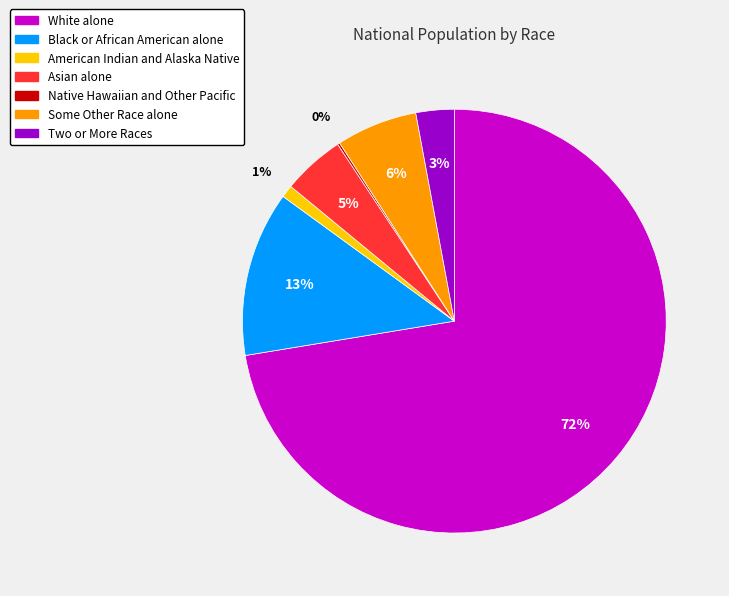

Which category has the biggest portion of the pie?

White alone